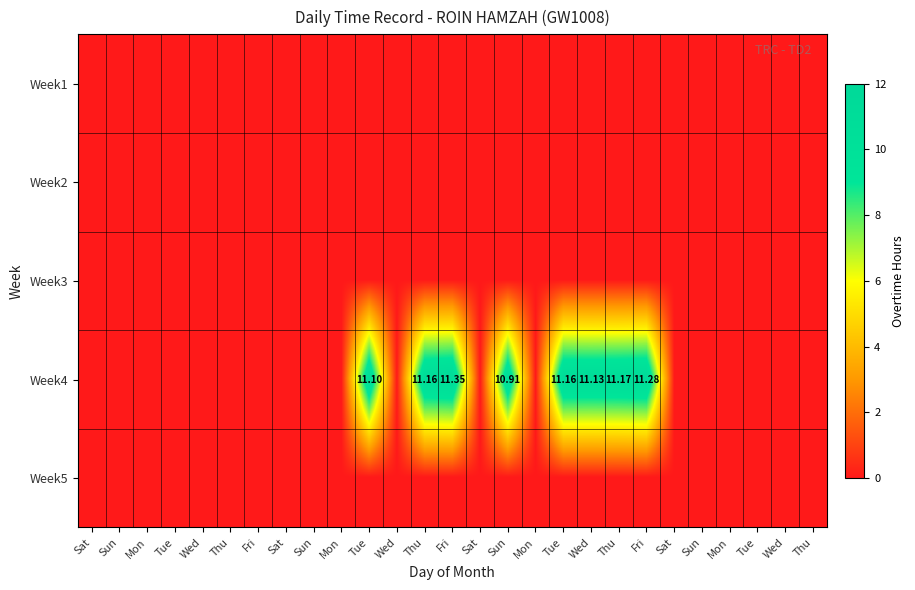

Which series has the largest range (max minus min)?

Week4